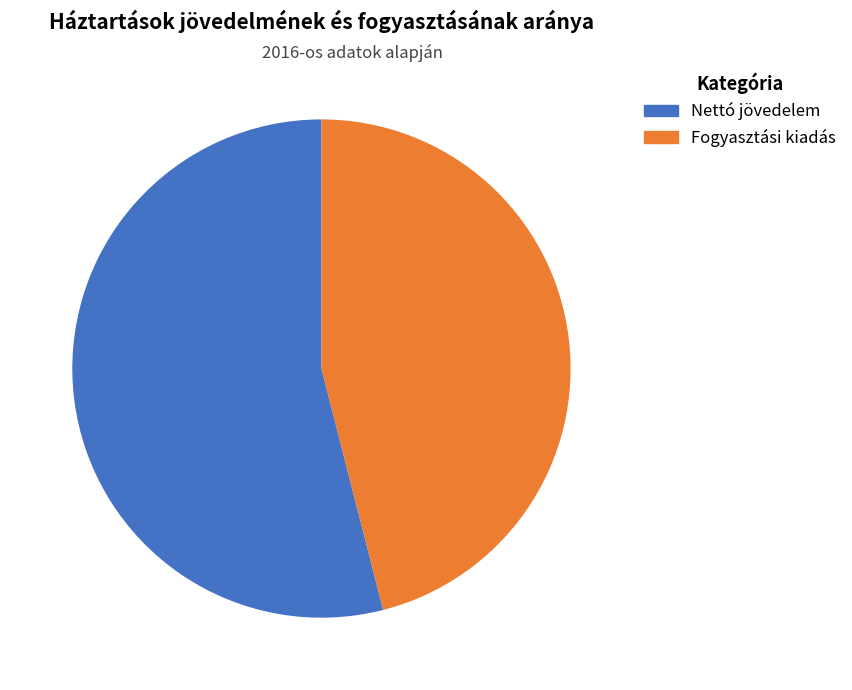

Is there any slice that represents more than half of the pie?

Yes